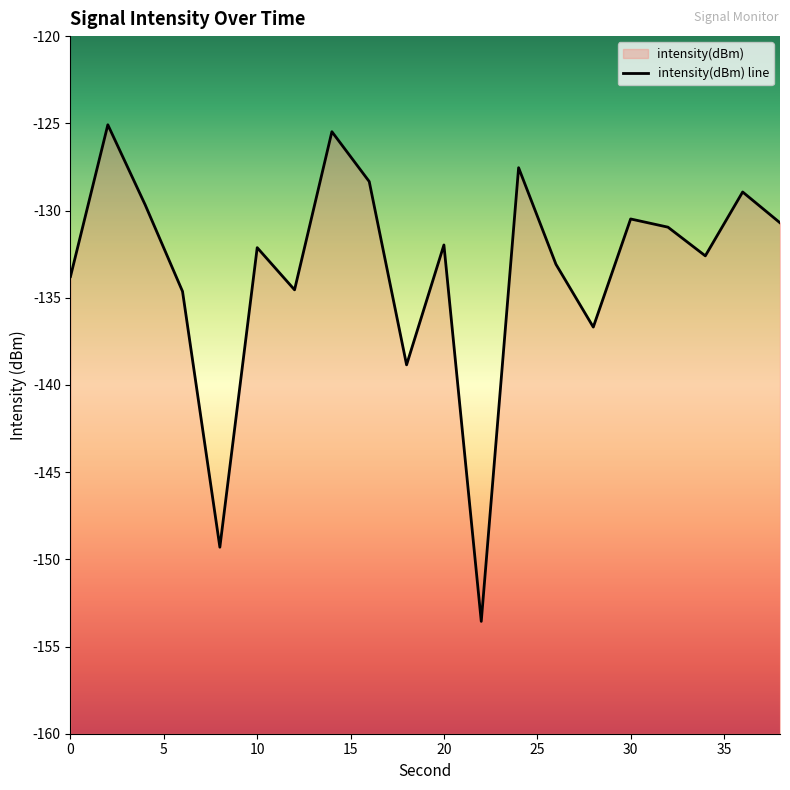

What is the sum of the values at 24 and 16?

-255.9